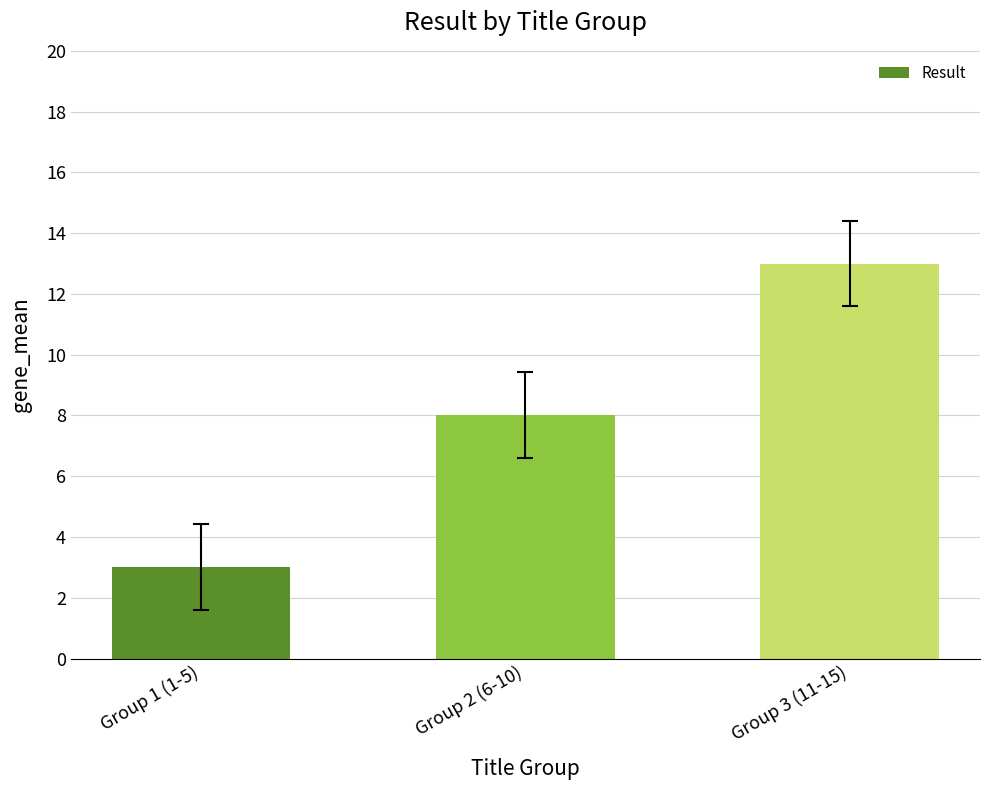

What is the difference between the maximum and minimum values?

10